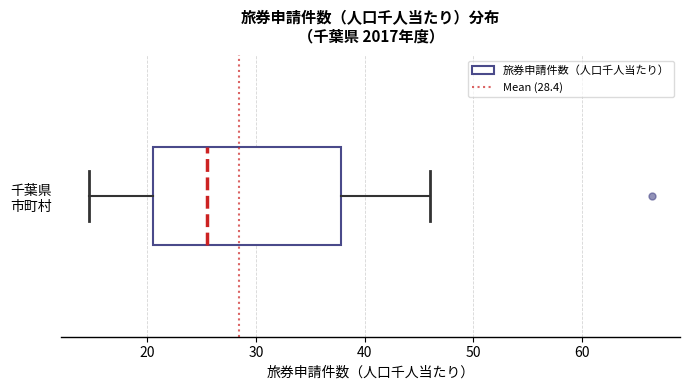

Transcribe this box plot: give where the median line is, the range the box spans, and where the two whiskers end, as read against the x-axis. The values are not printed on the chart, so give them approximately, as read against the axis.

median 26, box 21 to 38, whiskers 15 to 46